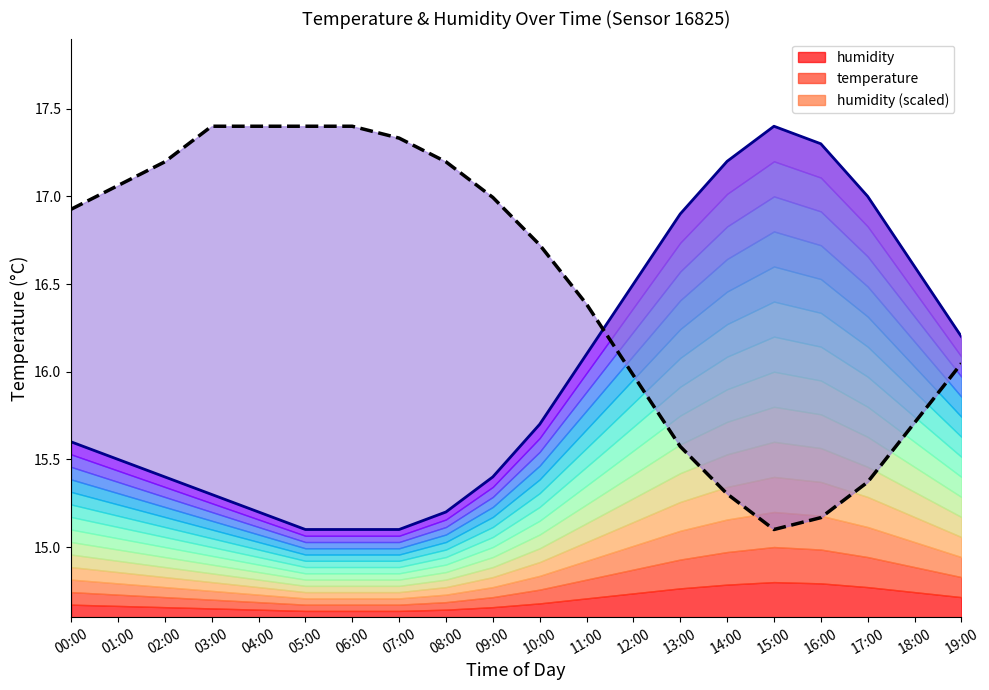

Which series has the widest spread of values?

temperature